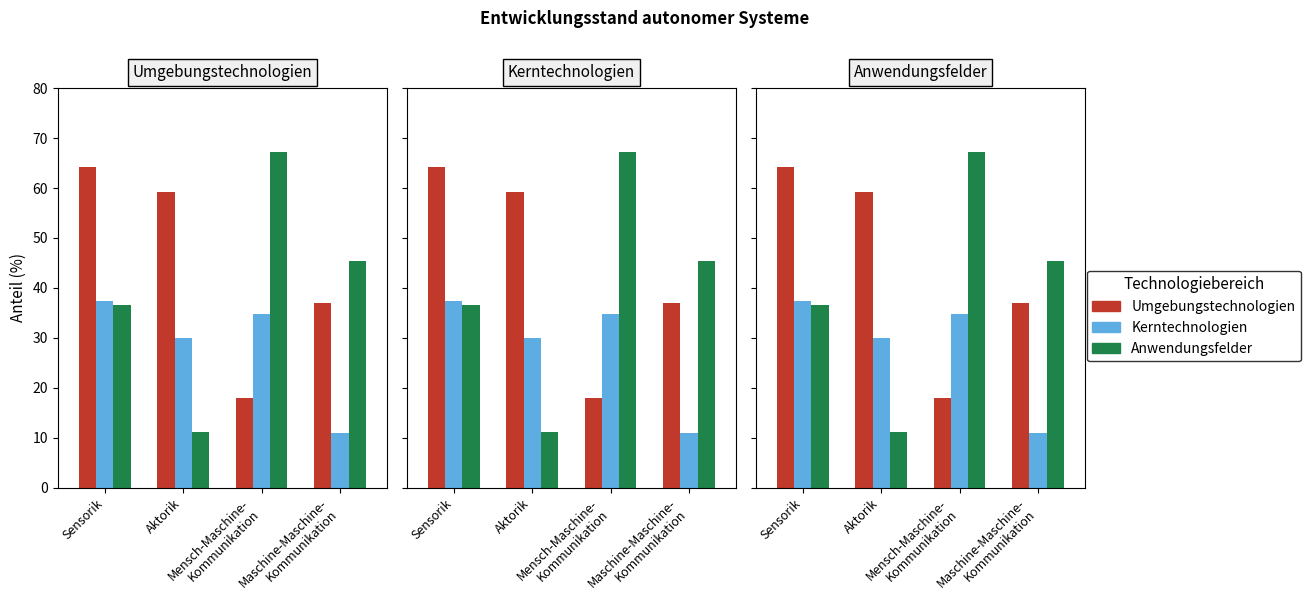

How many bars are there in each group?

3